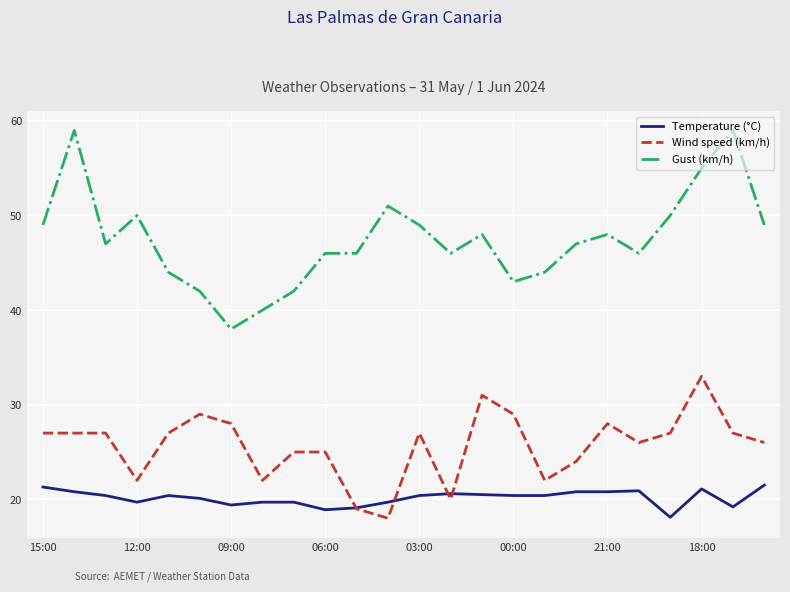

What is the minimum value shown in the chart?

18.0